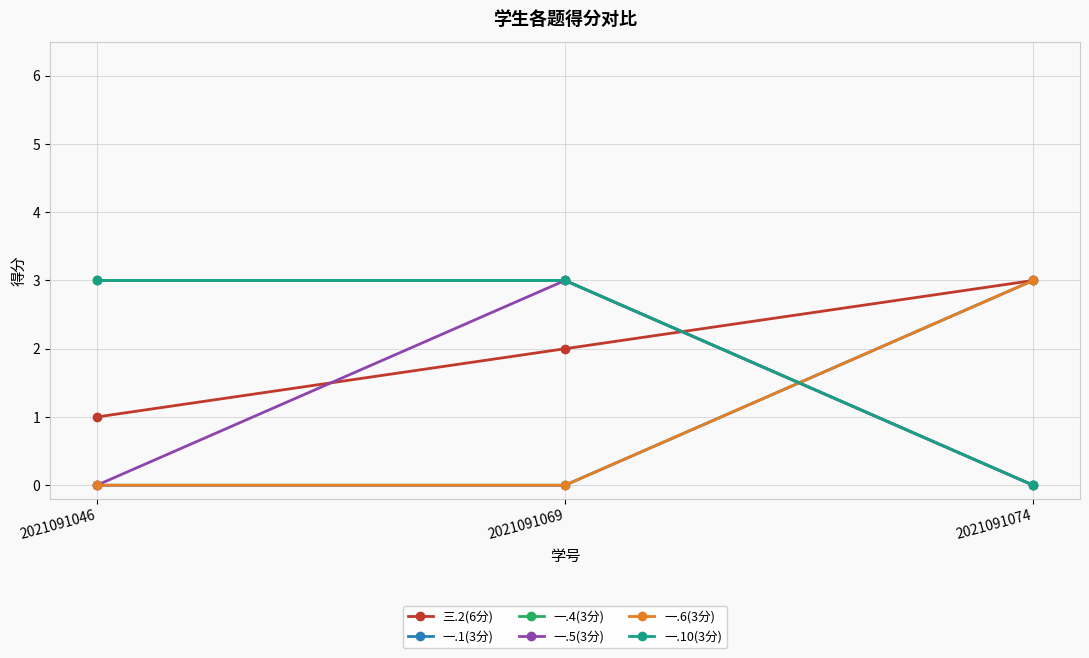

Rank the series by their maximum value, from lowest to highest.

三.2(6分), 一.1(3分), 一.4(3分), 一.5(3分), 一.6(3分), 一.10(3分)